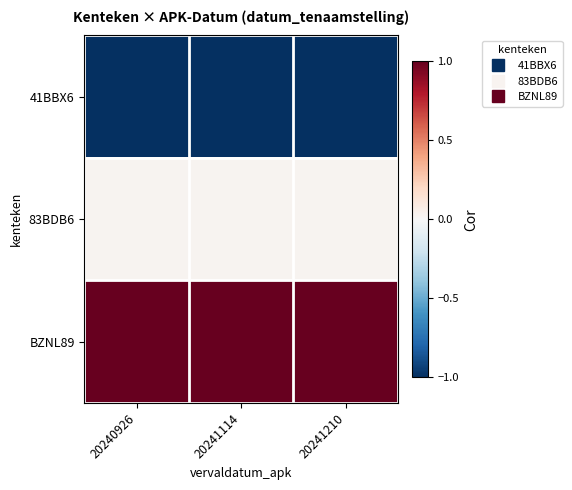

Count the number of categories in the chart.

3